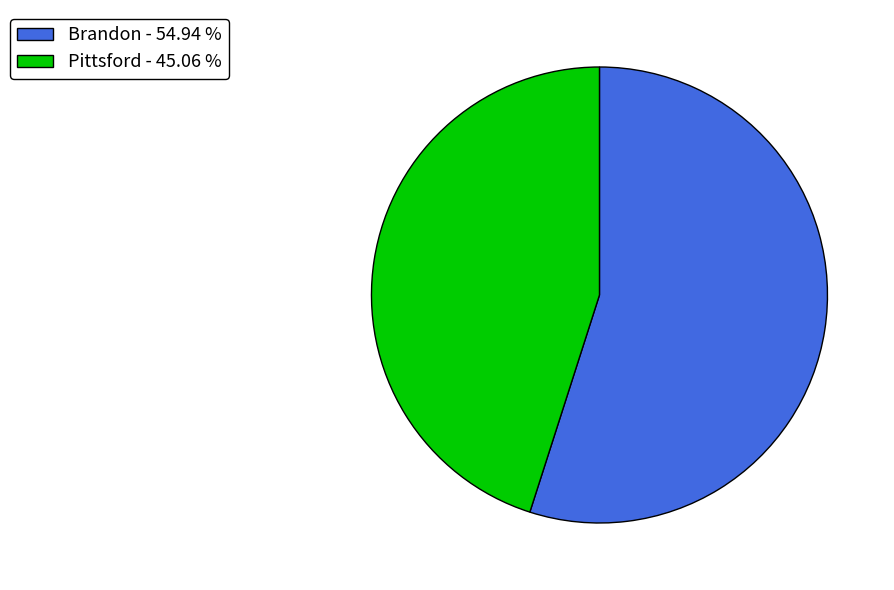

Is the sum of Pittsford - 45.06 % and Brandon - 54.94 % greater than half?

Yes